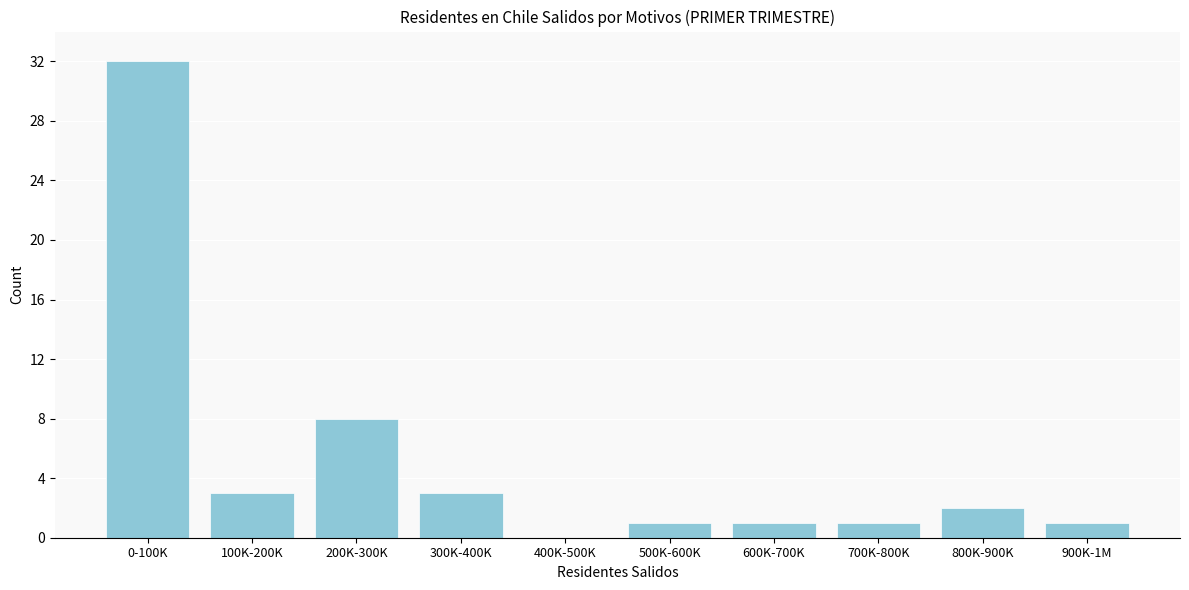

Reading right to left, transcribe all the data shown in this chart.

900K-1M=1	800K-900K=2	700K-800K=1	600K-700K=1	500K-600K=1	400K-500K=0	300K-400K=3	200K-300K=8	100K-200K=3	0-100K=32